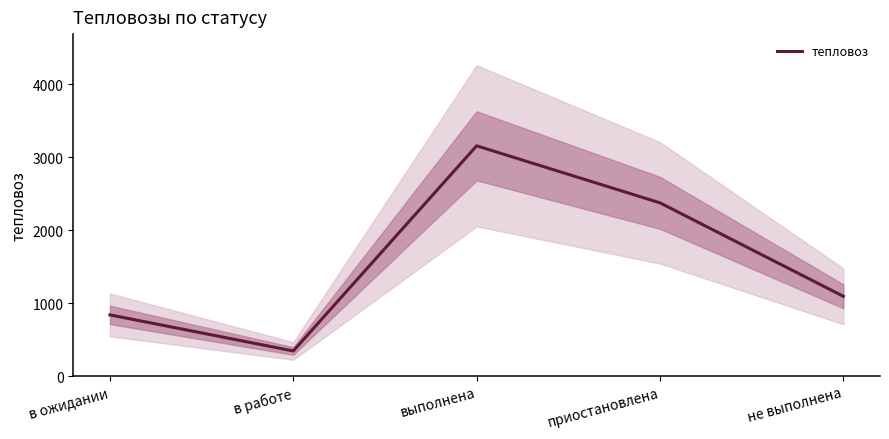

True or false: the data shows 3155 at выполнена.

True